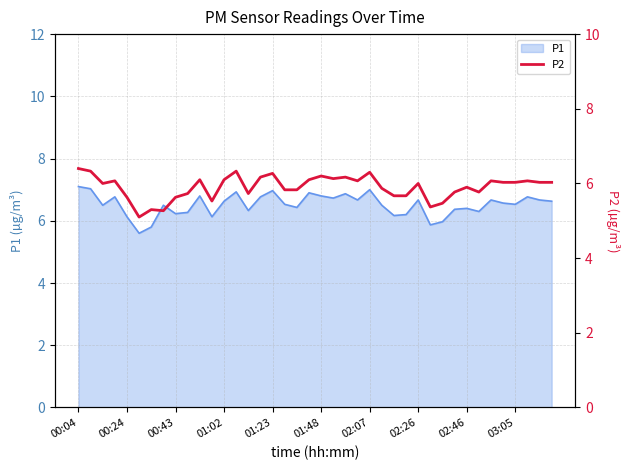

What is the highest value of the P1 series?

7.1